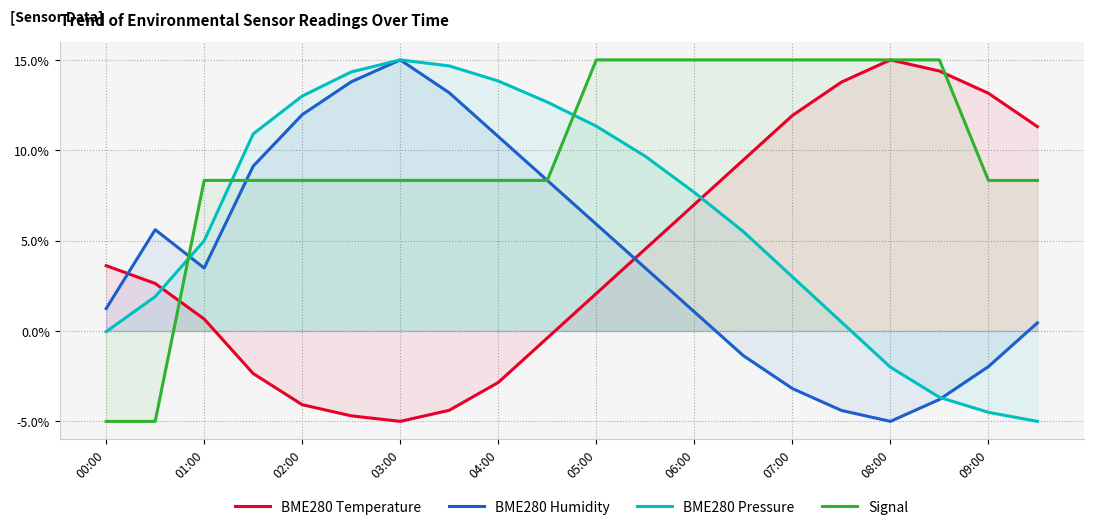

How many intersections are there between BME280 Pressure and Signal?

3